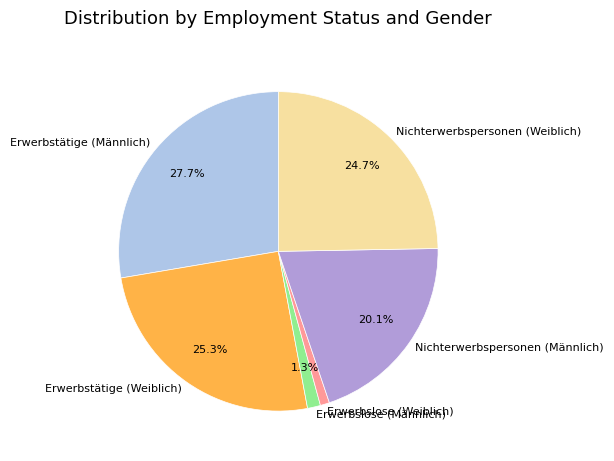

What is the largest slice in the pie chart?

Erwerbstätige (Männlich)